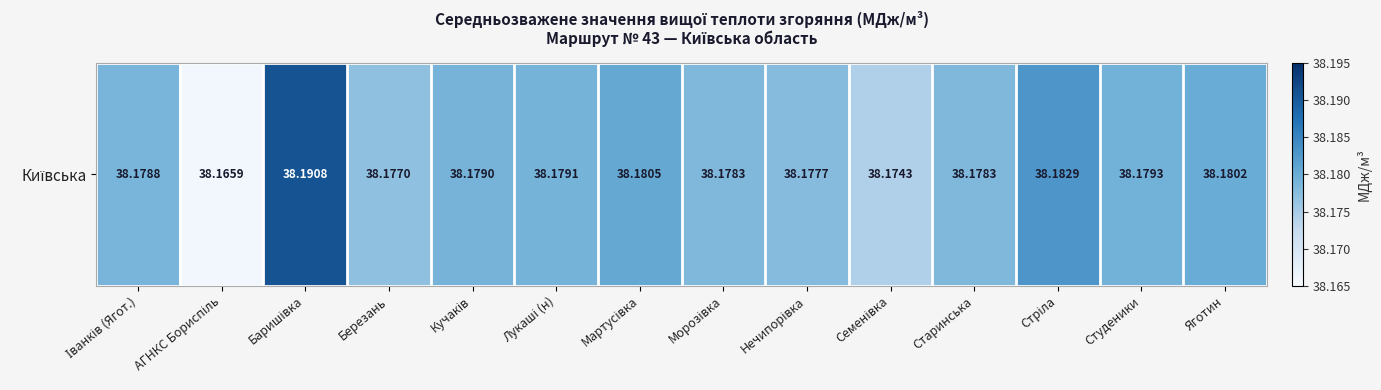

What is the ratio of the value at АГНКС Бориспіль to the value at Стріла?

1.0